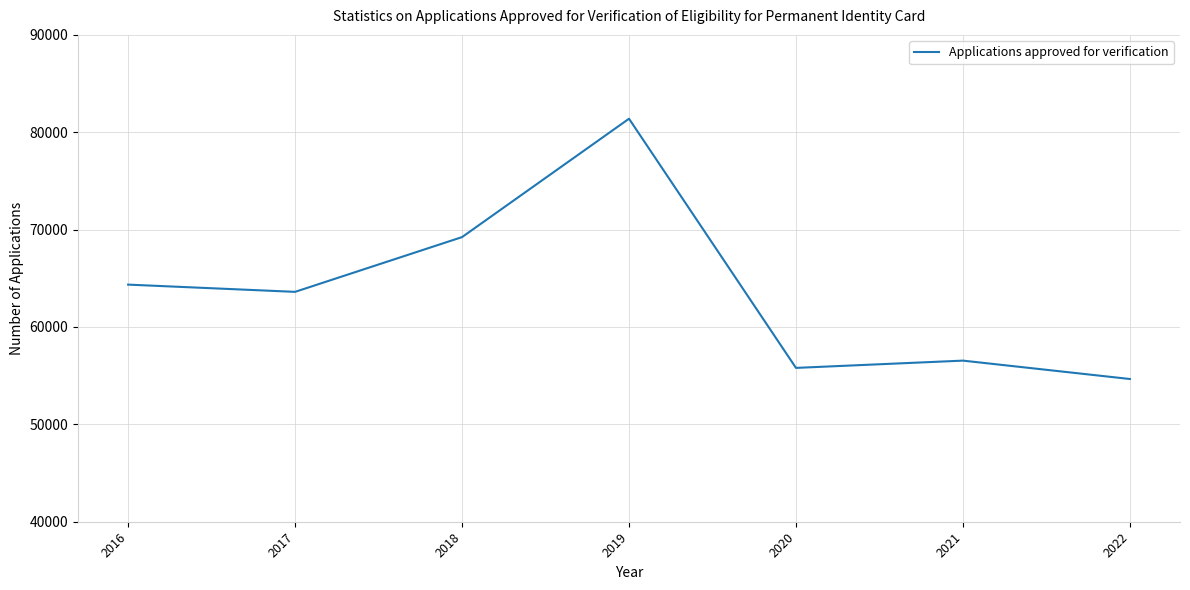

What is the minimum value shown in the chart?

54658